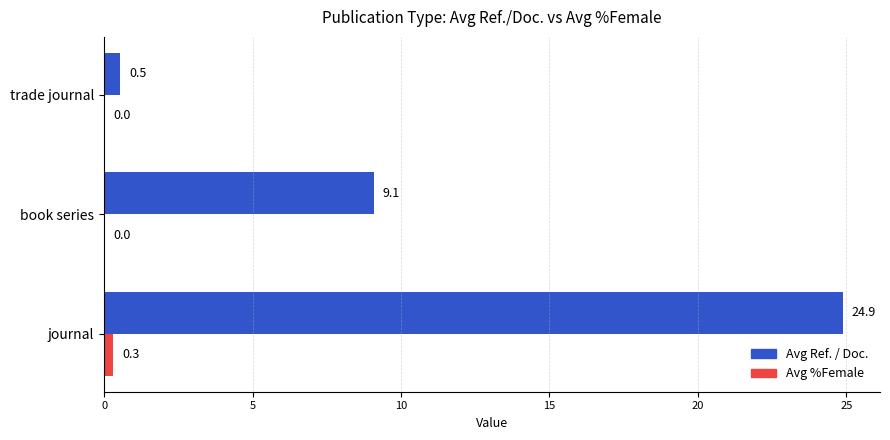

What is the maximum value for Avg %Female?

0.3